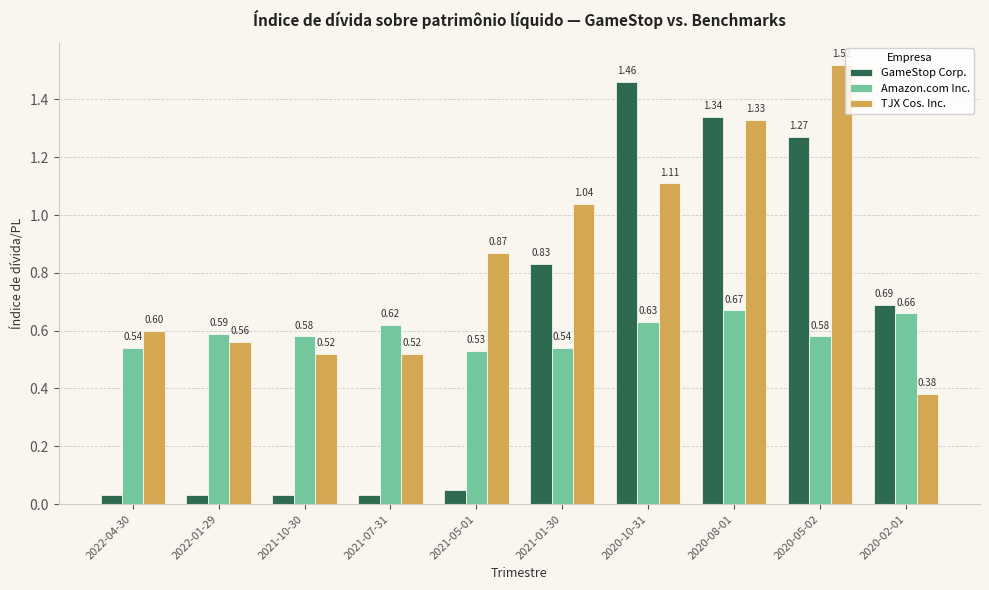

At how many categories does at least one series exceed 1?

4